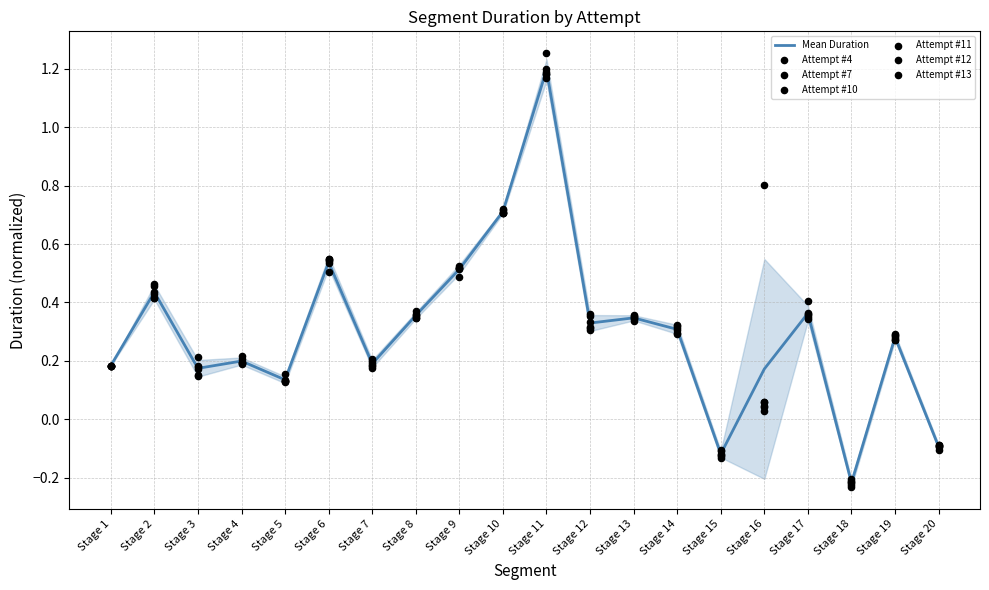

What is the total value across all series at Stage 5?

0.8